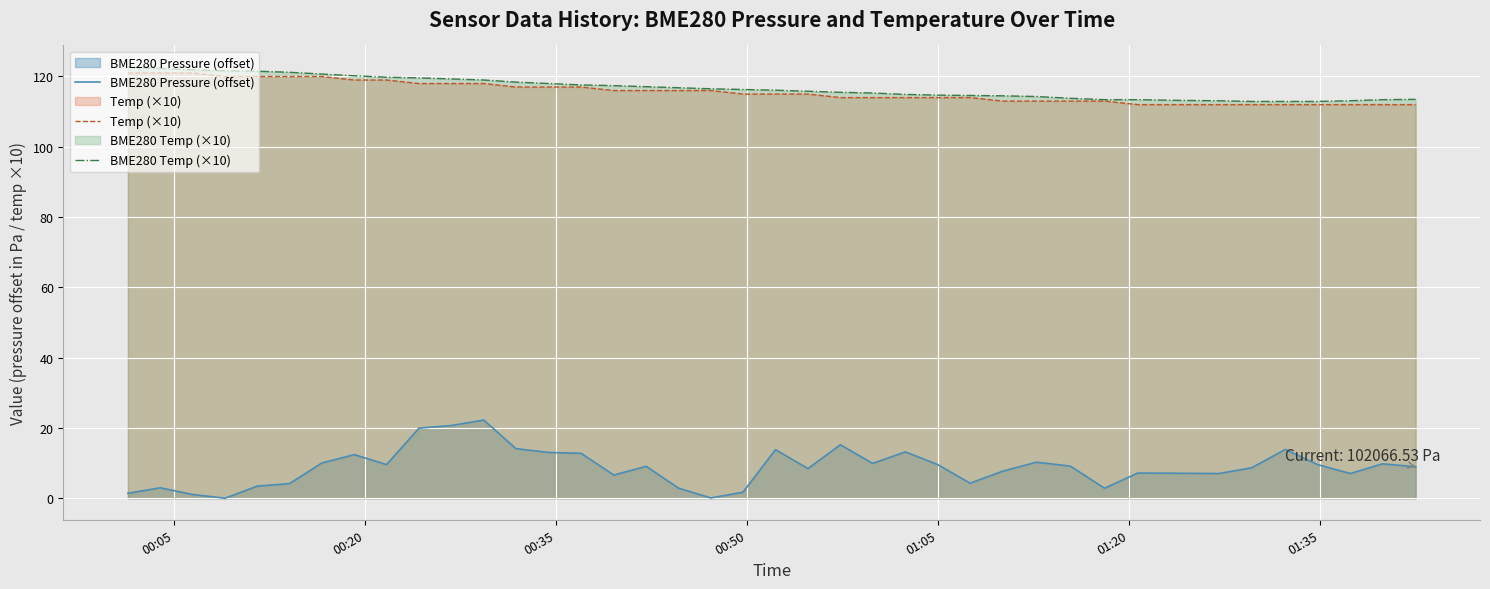

True or false: BME280 Pressure (offset) and Temp (×10) intersect in this chart.

False